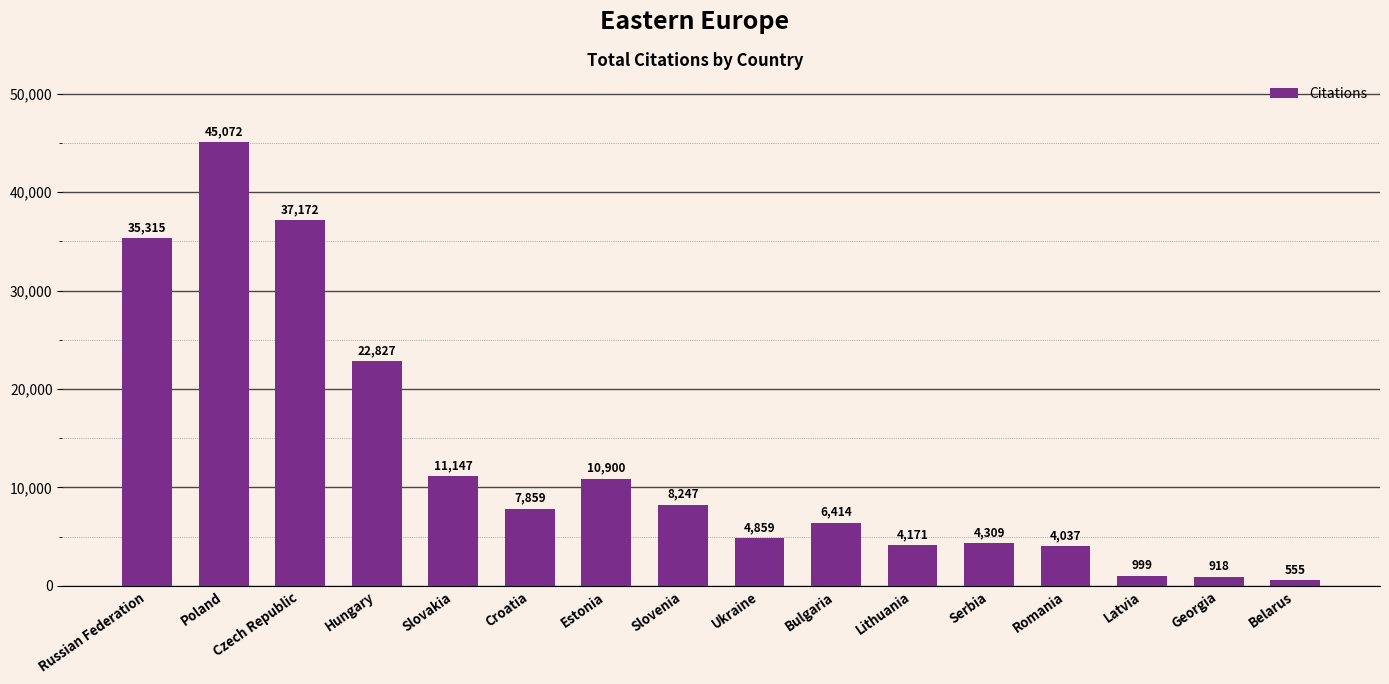

Which category has the lowest value across all series?

Belarus